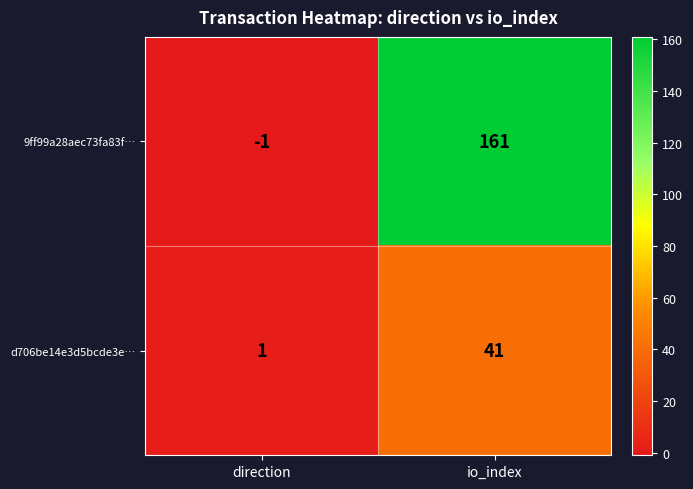

What is the difference between the highest and lowest values at io_index?

120